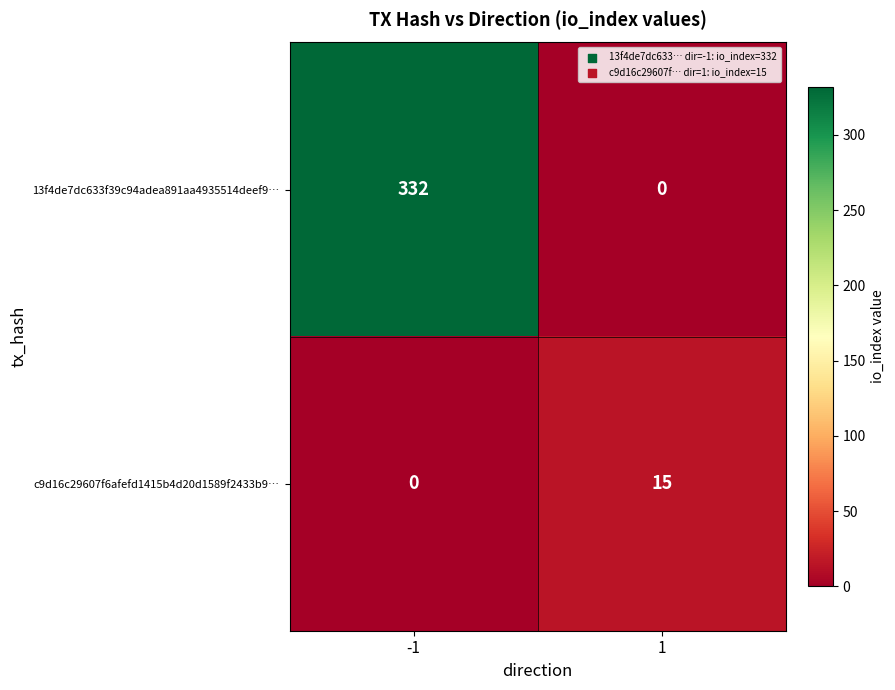

Reading right to left, extract all data points from this chart.

13f4de7dc633f39c94adea891aa4935514deef9…: 1=0	-1=332
c9d16c29607f6afefd1415b4d20d1589f2433b9…: 1=15	-1=0